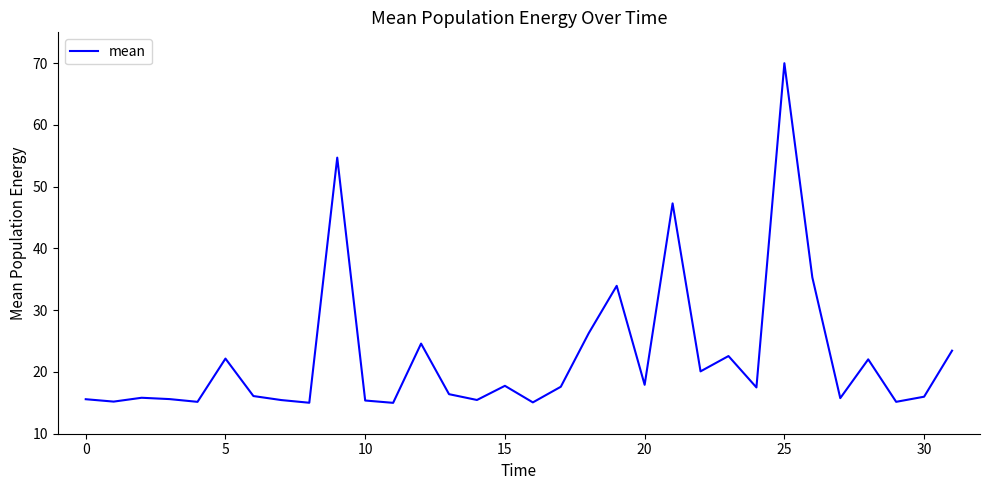

What is the difference between the maximum and minimum values?

55.0